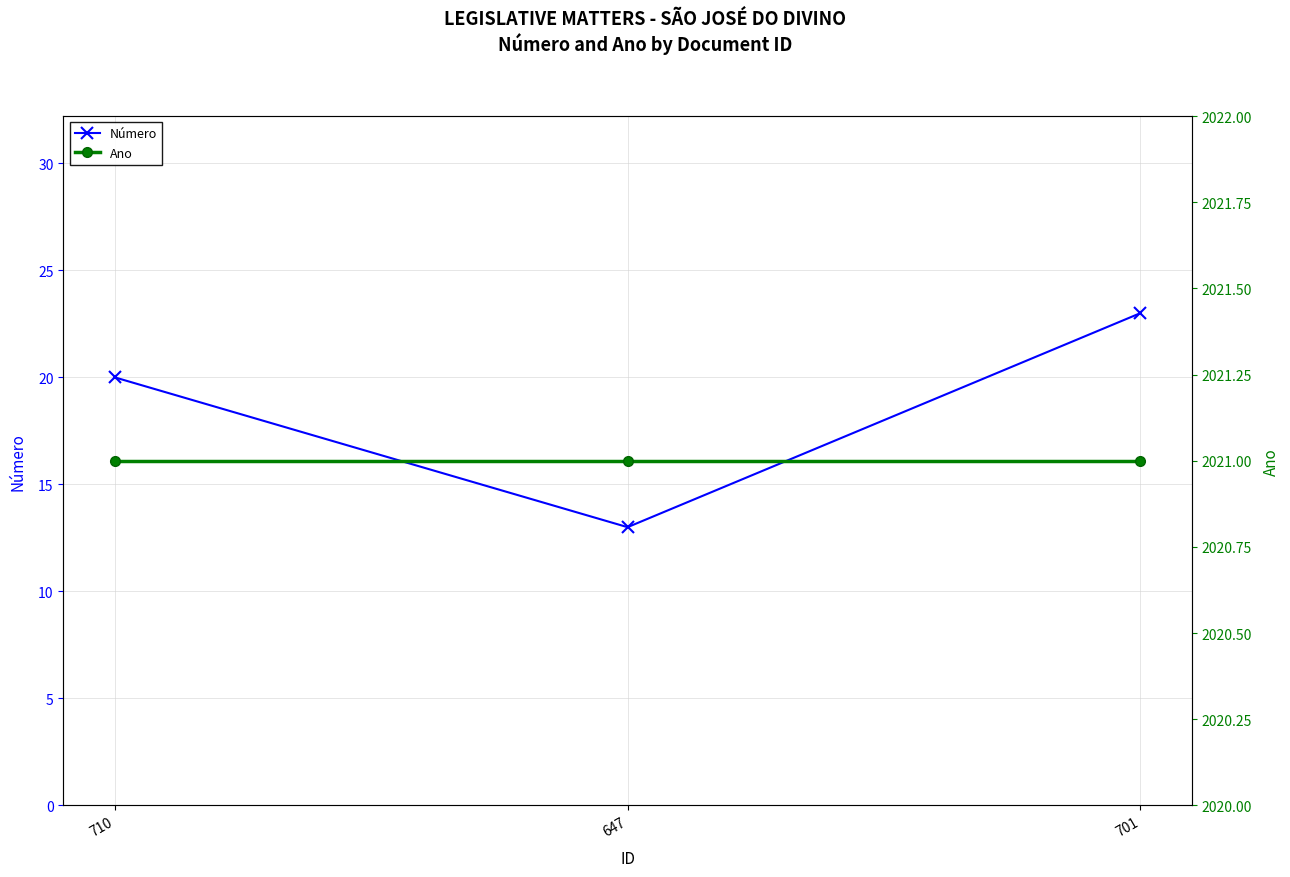

At which label does Ano reach its peak?

710